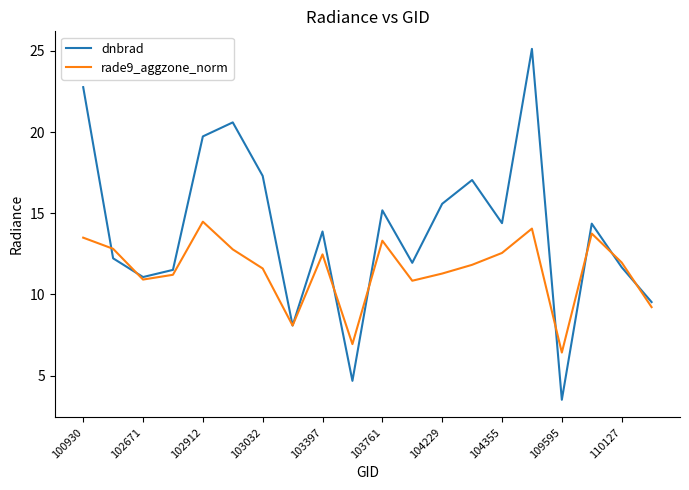

Which series has the largest total across all categories?

dnbrad